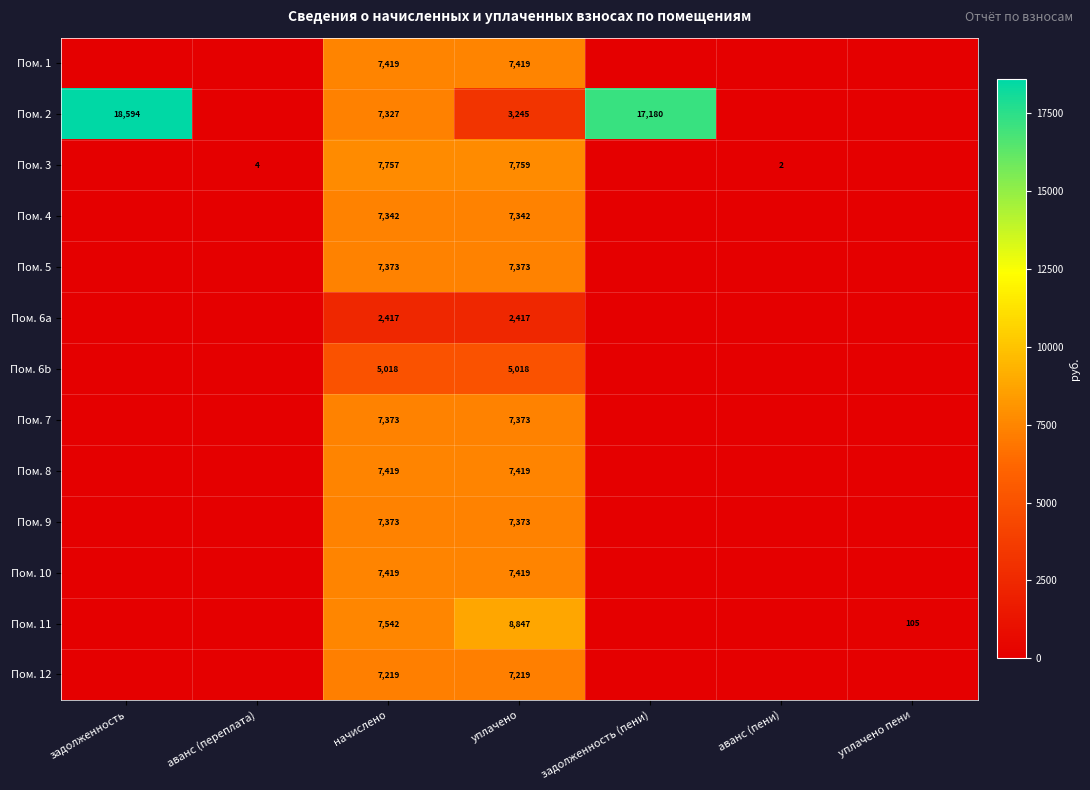

The Пом. 6a series shows 2417 at начислено. True or false?

True